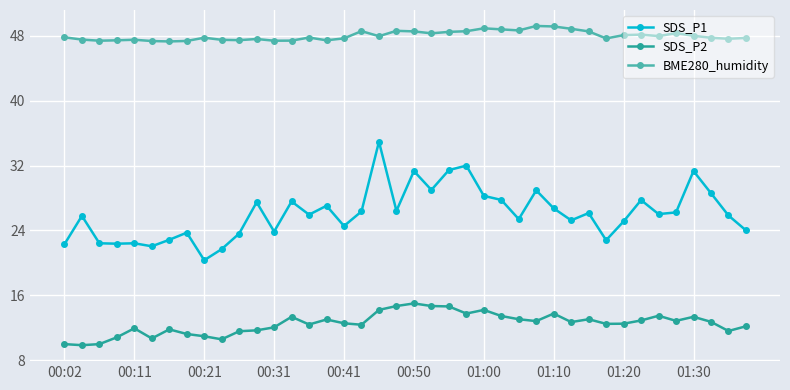

At how many categories does at least one series exceed 43?

40